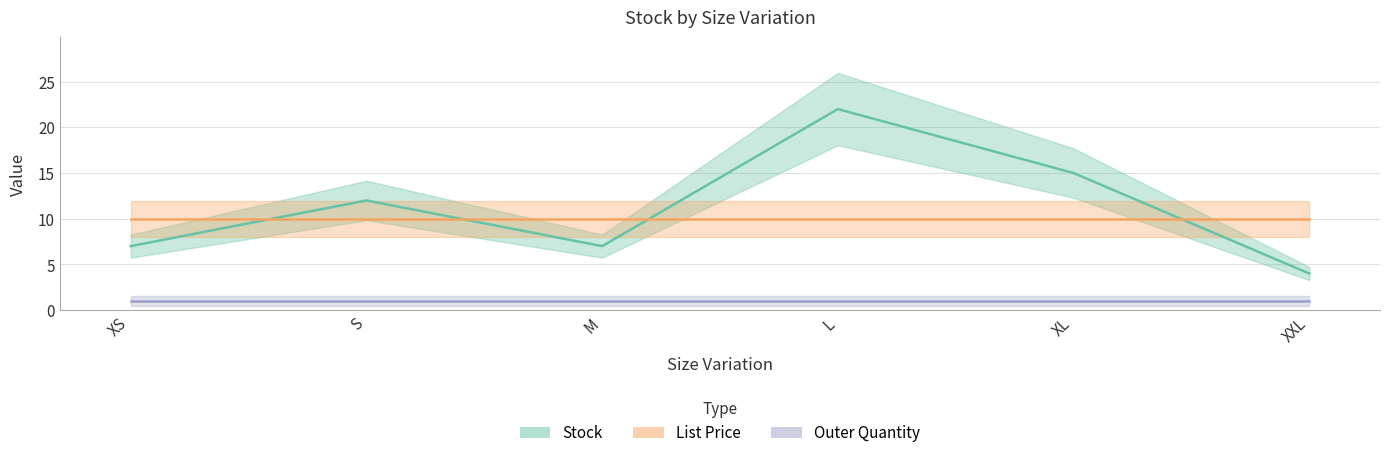

Which series has the largest total across all categories?

Stock